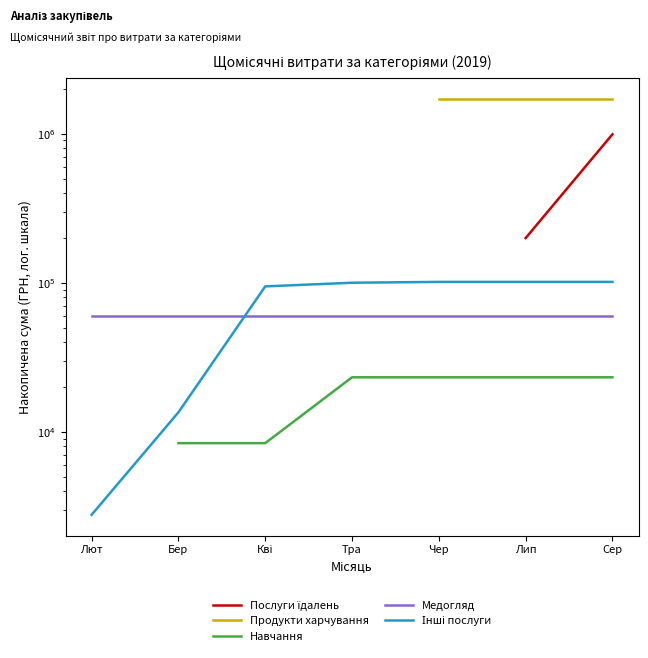

True or false: Медогляд has more than 1 points higher than both neighbors.

False